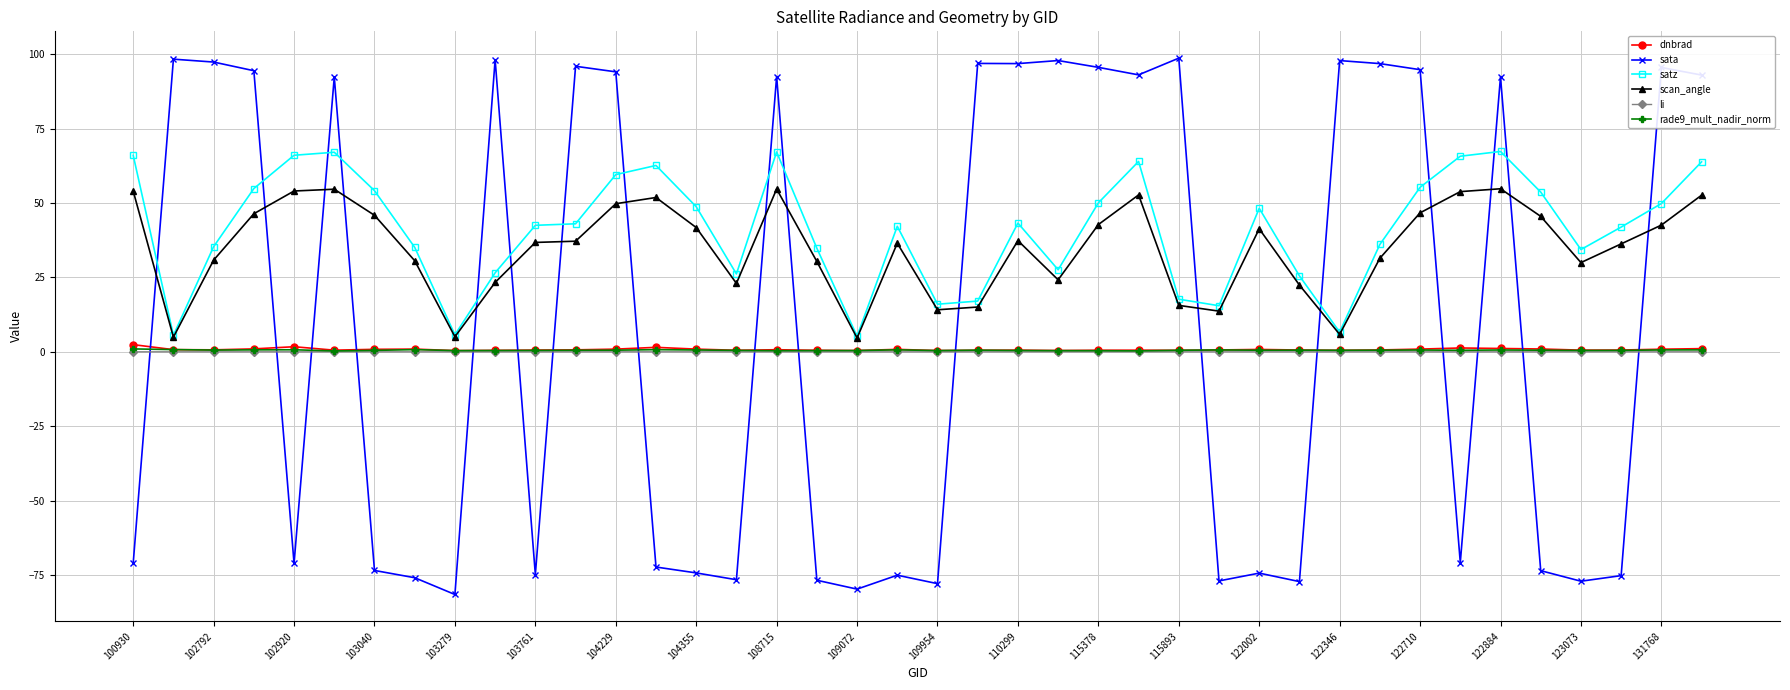

Which series has the largest range (max minus min)?

sata